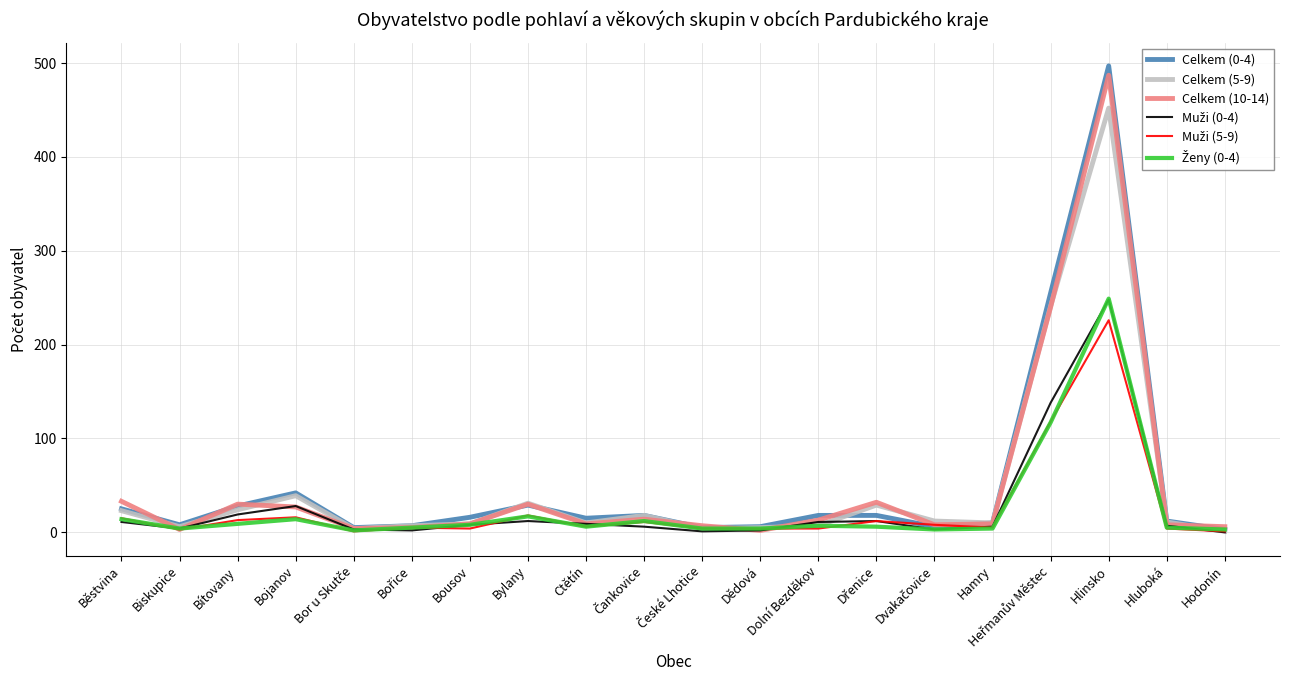

How many values in the Celkem (0-4) series are below 16?

10